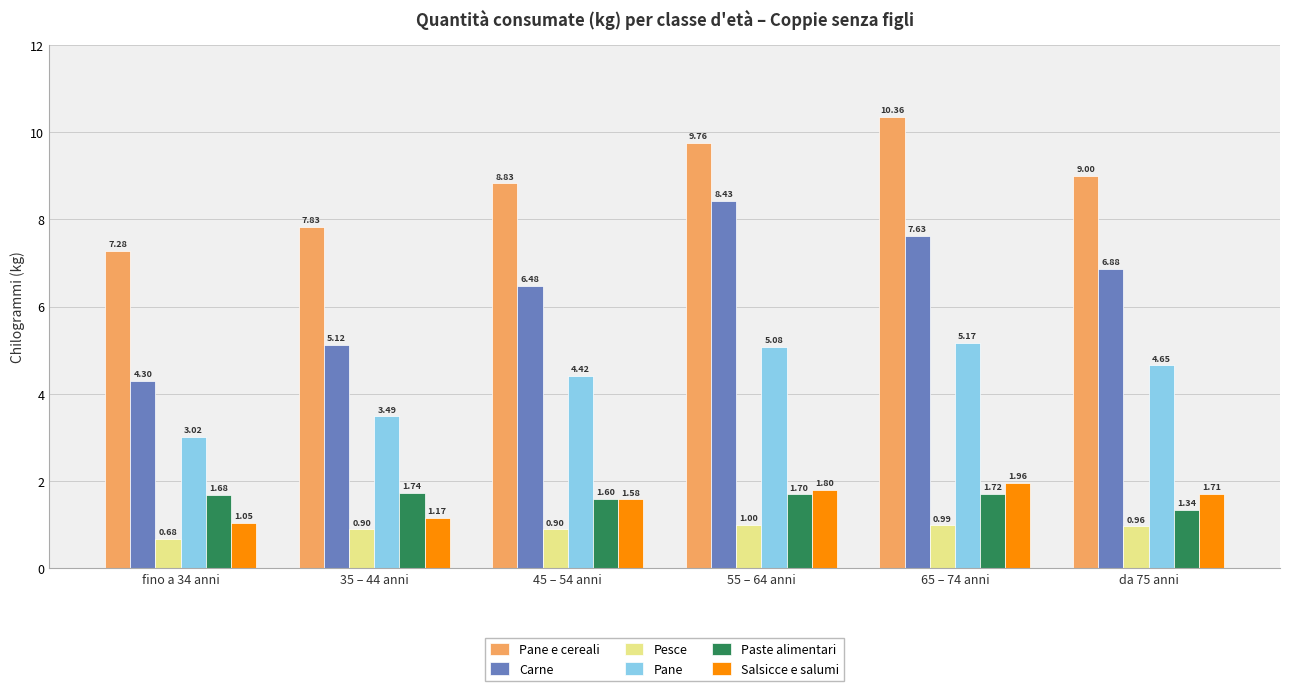

Rank the categories by Paste alimentari value from highest to lowest.

35 – 44 anni, 65 – 74 anni, 55 – 64 anni, fino a 34 anni, 45 – 54 anni, da 75 anni